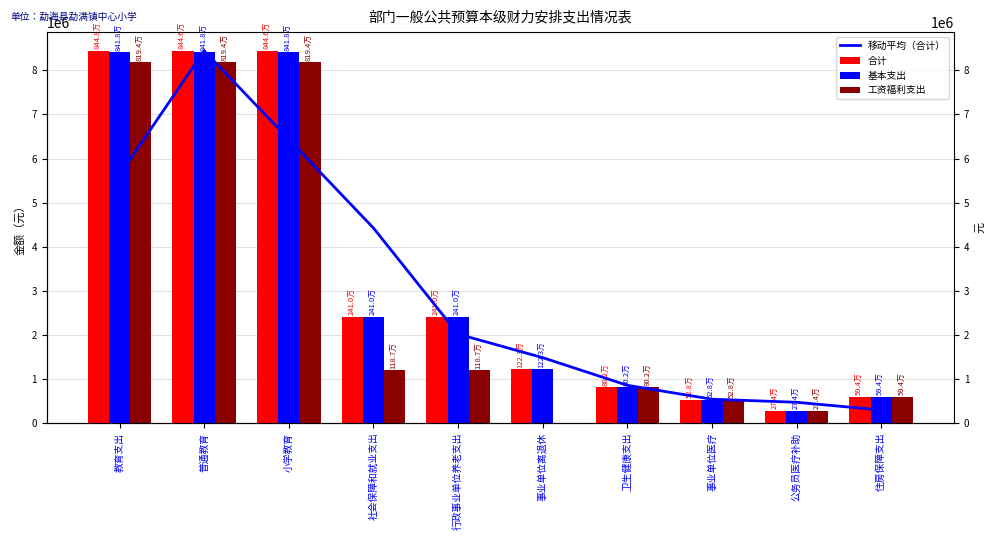

Which series changed the most between 教育支出 and 住房保障支出?

合计